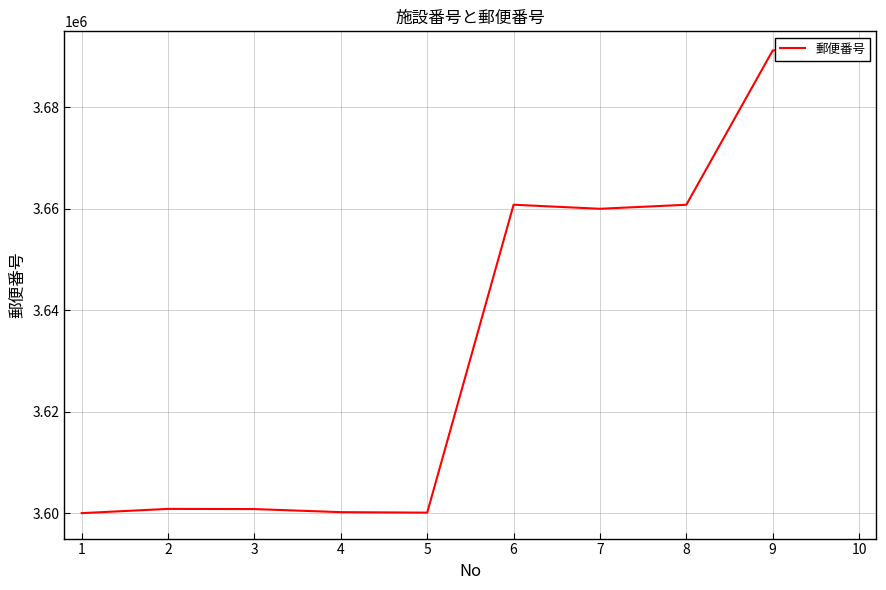

The chart shows a value of 3600816 at 3. True or false?

True